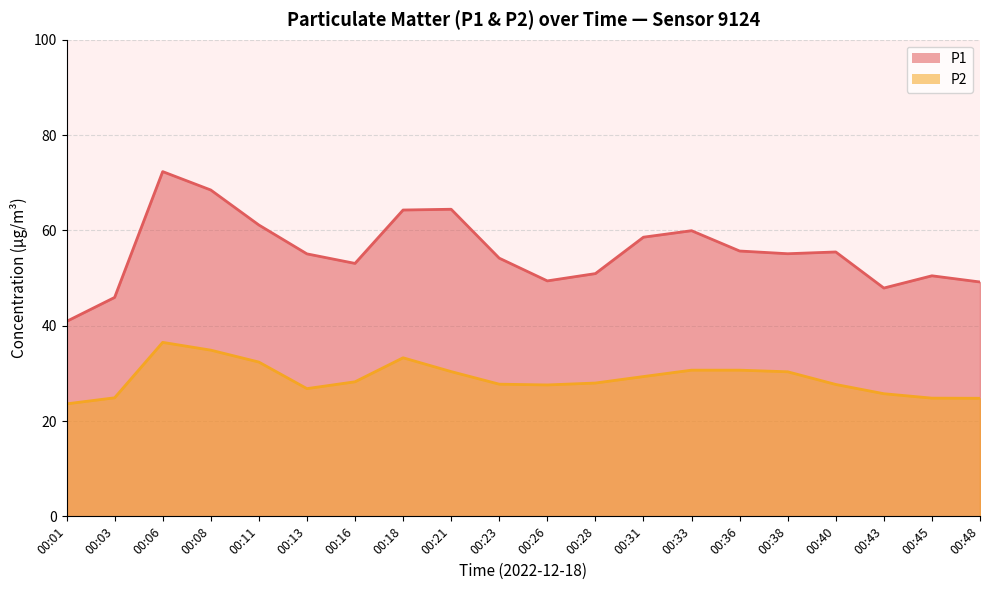

Where is the first local minimum for P2?

00:13